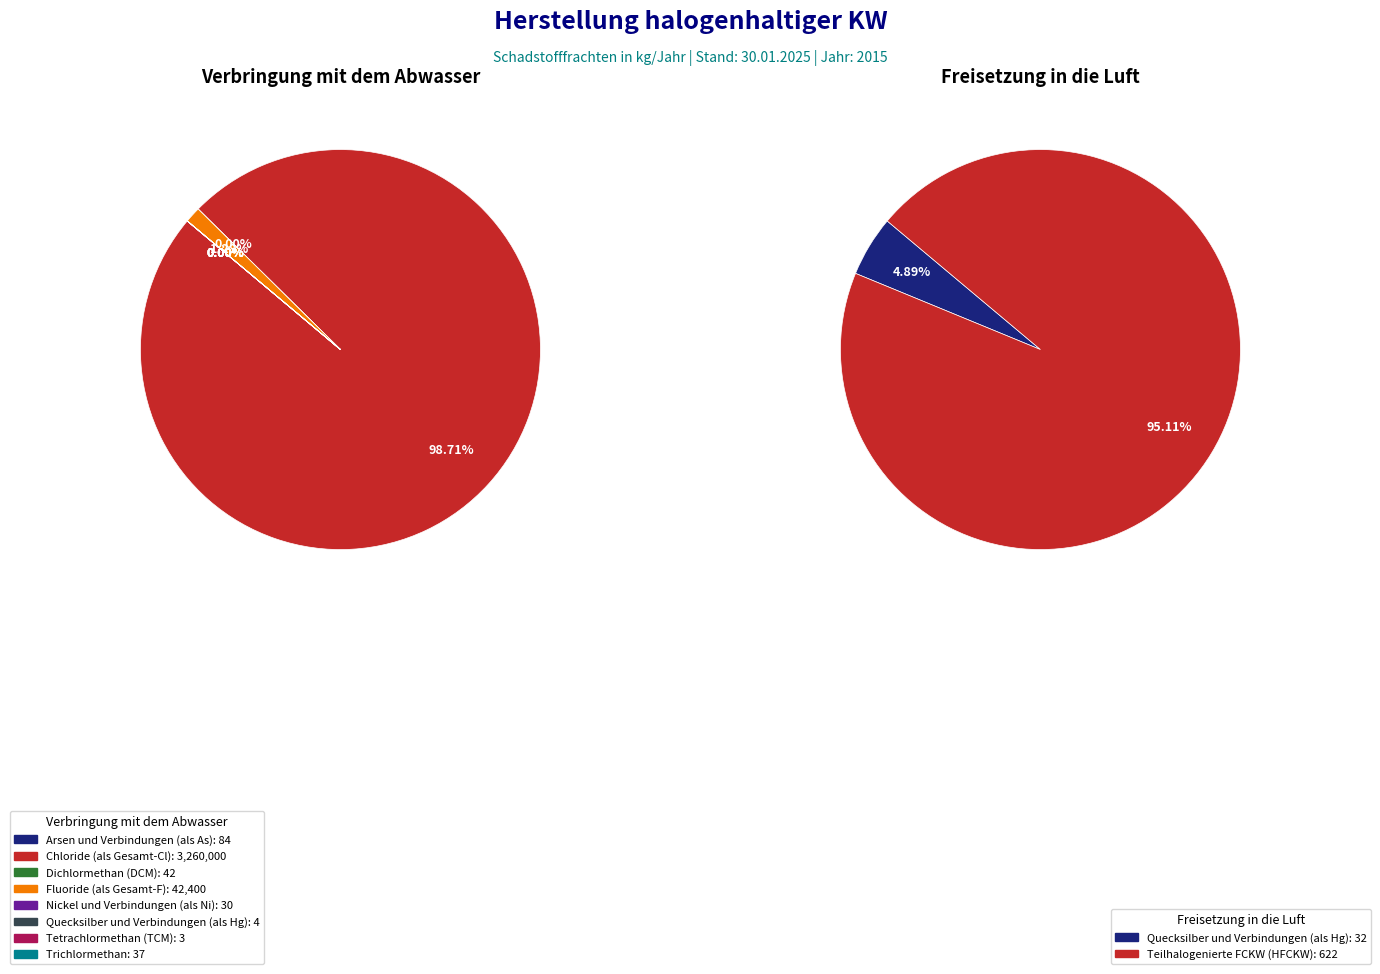

Which category has the biggest portion of the pie?

Chloride (als Gesamt-Cl)